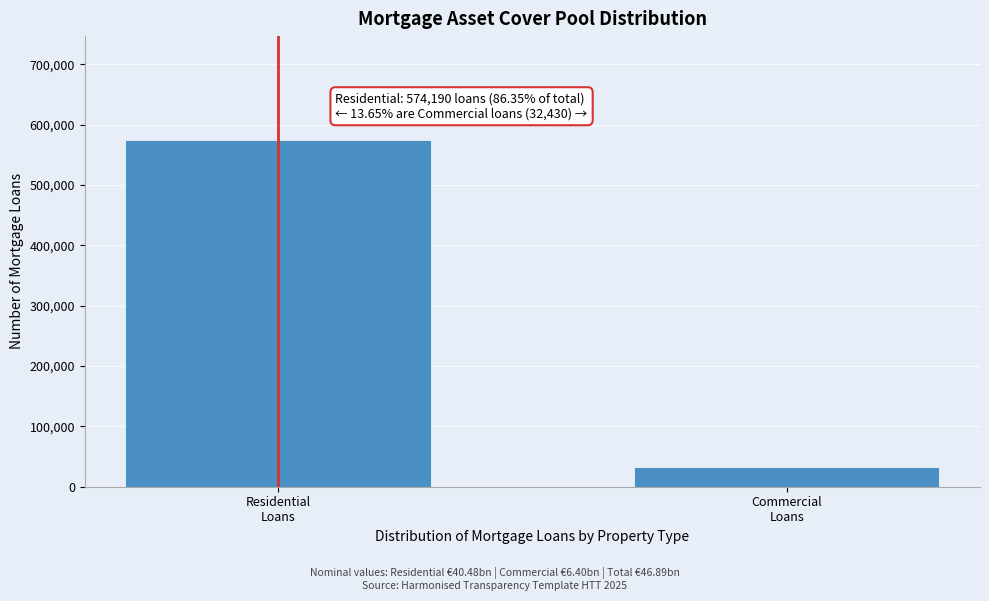

Reading left to right, what are all the values shown in this chart?

574190	32430